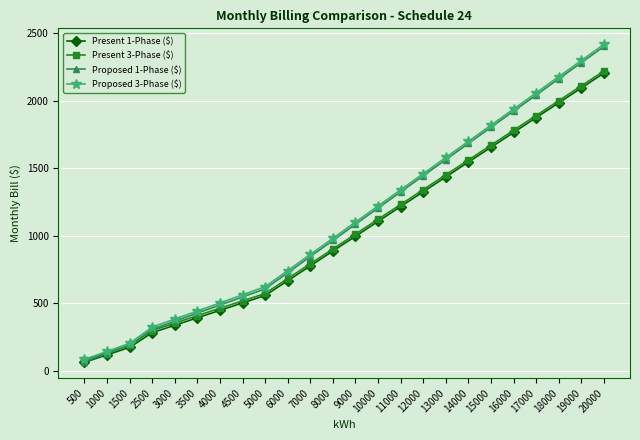

Which series changed the most between 4500 and 10000?

Proposed 1-Phase ($)